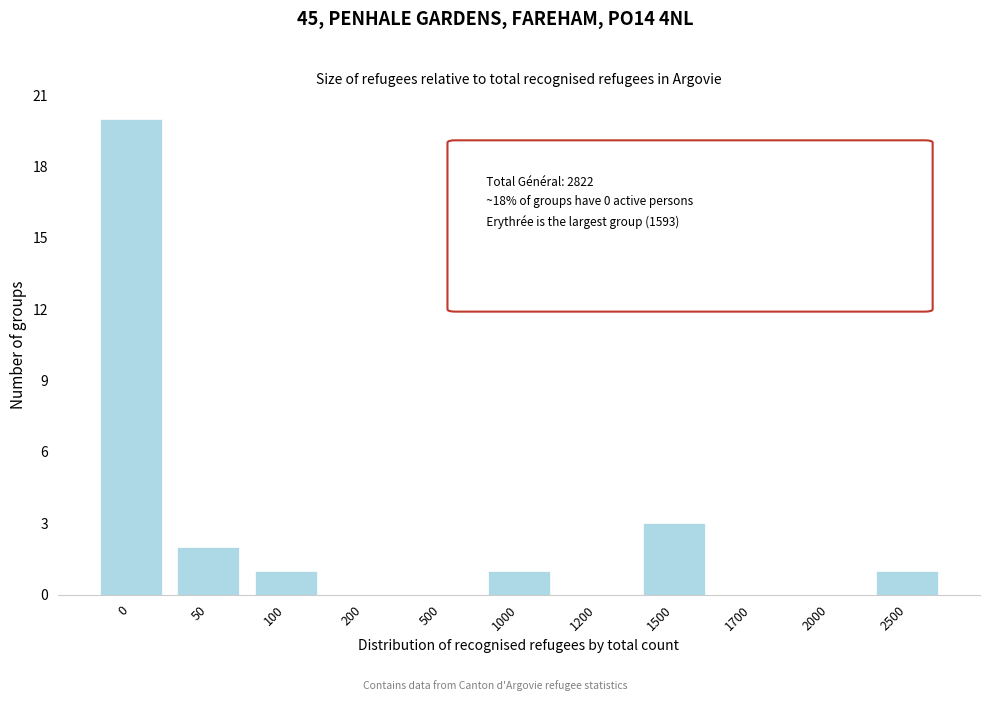

Reading right to left, what are all the values shown in this chart?

2500=1	2000=0	1700=0	1500=3	1200=0	1000=1	500=0	200=0	100=1	50=2	0=20